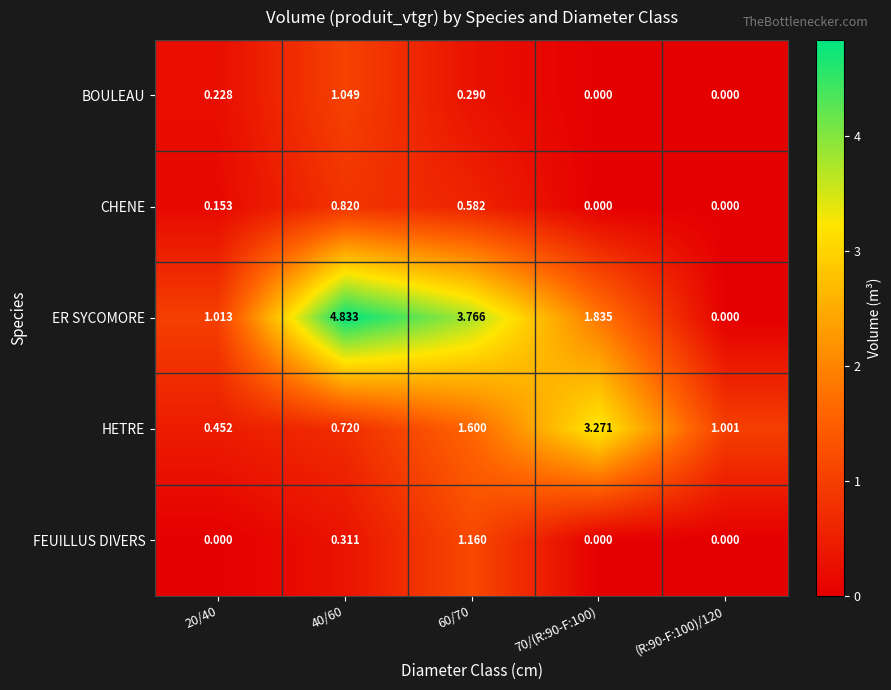

Rank the series by their maximum value, from lowest to highest.

CHENE, BOULEAU, FEUILLUS DIVERS, HETRE, ER SYCOMORE